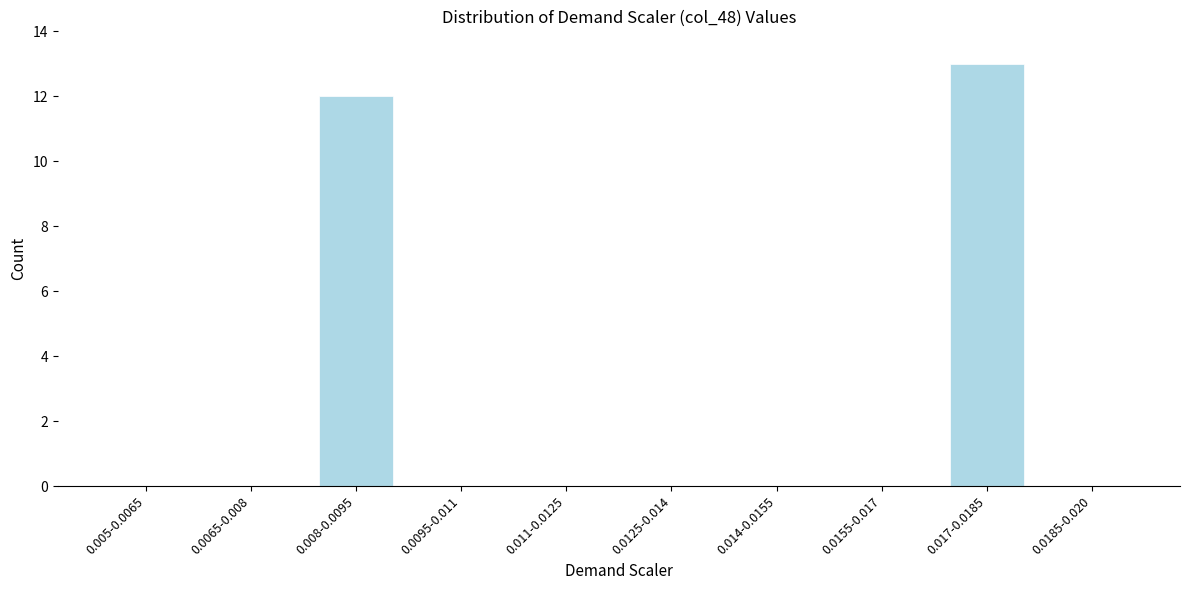

Reading right to left, extract all data points from this chart.

0.0185-0.020=0	0.017-0.0185=13	0.0155-0.017=0	0.014-0.0155=0	0.0125-0.014=0	0.011-0.0125=0	0.0095-0.011=0	0.008-0.0095=12	0.0065-0.008=0	0.005-0.0065=0